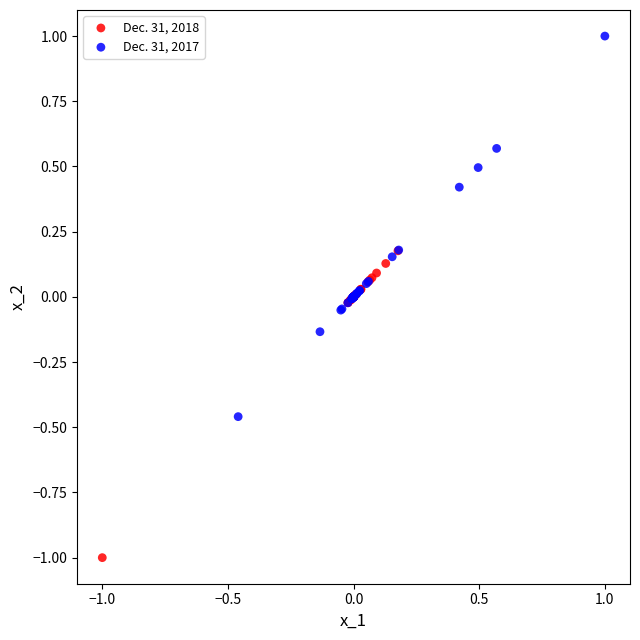

Which series contains the lowest Y value?

Dec. 31, 2018